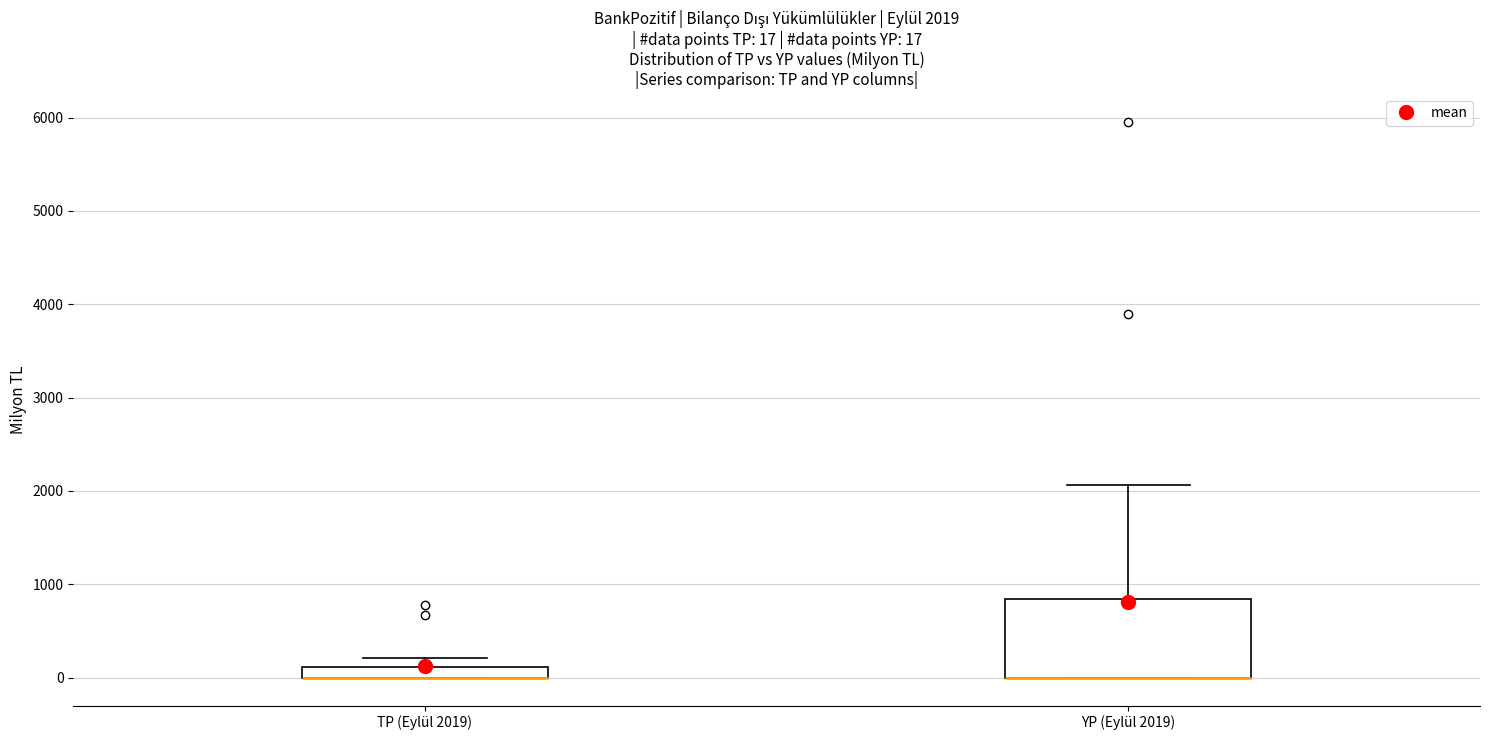

Comparing the boxes themselves (not the whiskers), which one is the tallest?

YP (Eylül 2019)